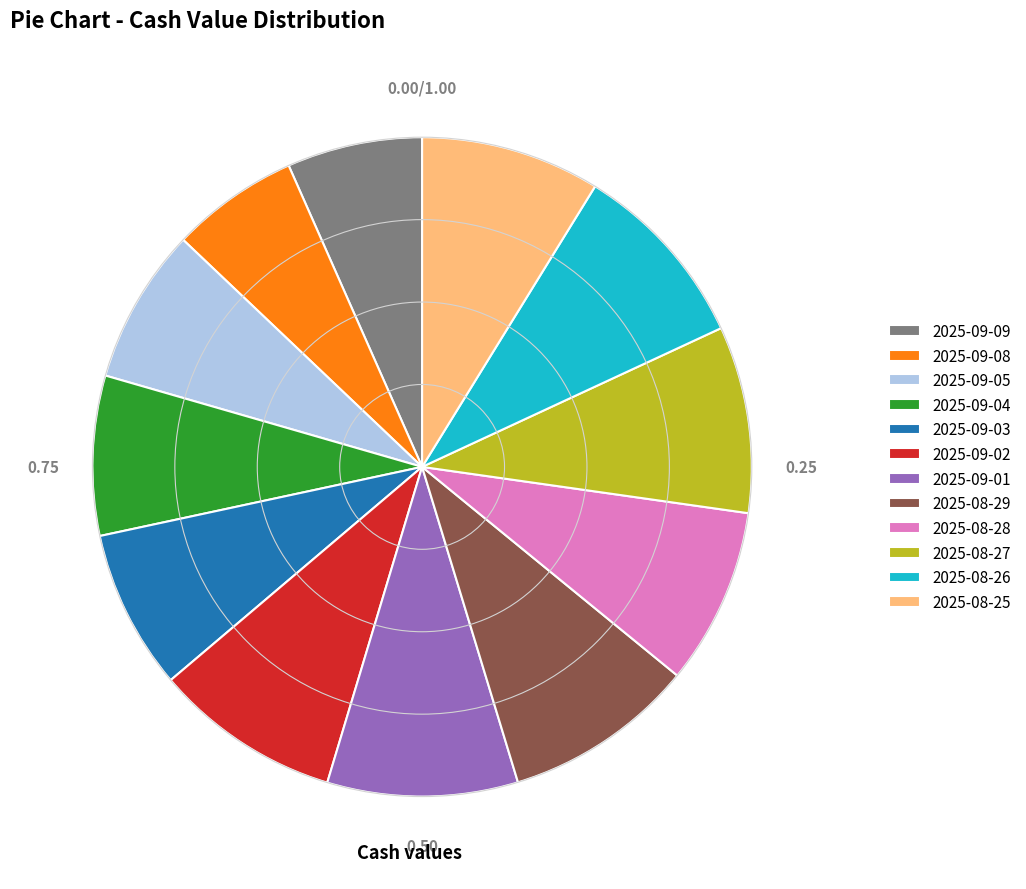

Do 2025-09-02 and 2025-08-26 together represent more than half of the pie?

No